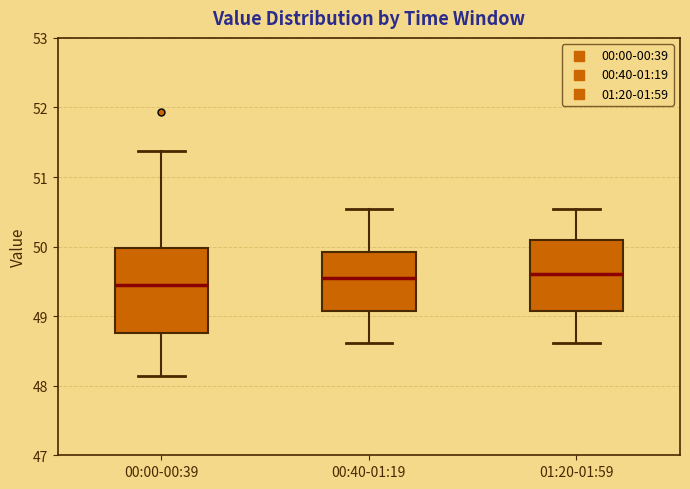

Reading left to right, read every box against the y-axis: the position of its median line, the range the box covers, and the ends of its whiskers. The values are not printed on the chart, so give them approximately, as read against the axis.

00:00-00:39: median 49.4, box 48.8 to 50.0, whiskers 48.1 to 51.4
00:40-01:19: median 49.6, box 49.1 to 49.9, whiskers 48.6 to 50.5
01:20-01:59: median 49.6, box 49.1 to 50.1, whiskers 48.6 to 50.5